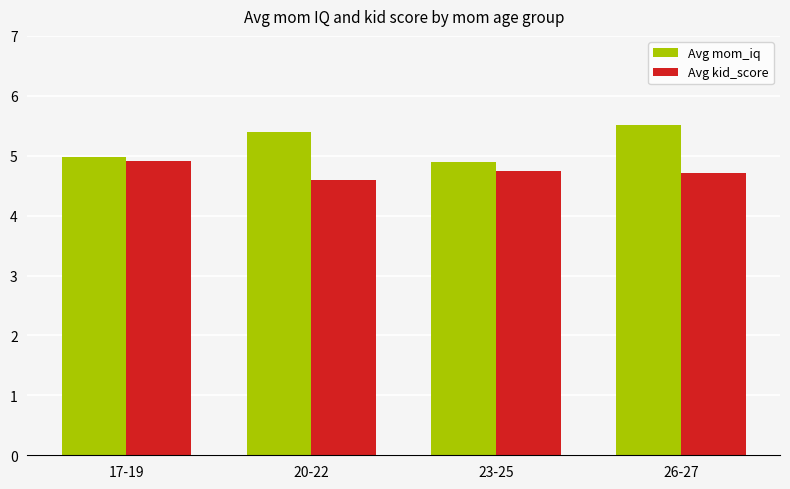

The value of Avg kid_score at 20-22 is 6.6. True or false?

False